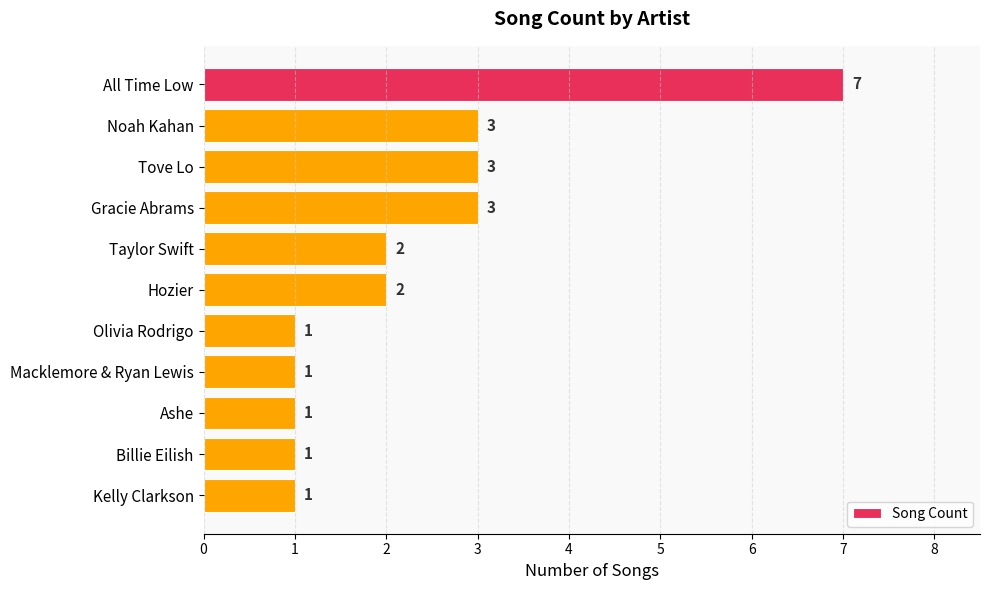

Reading top to bottom, list all the values displayed in this chart.

7	3	3	3	2	2	1	1	1	1	1